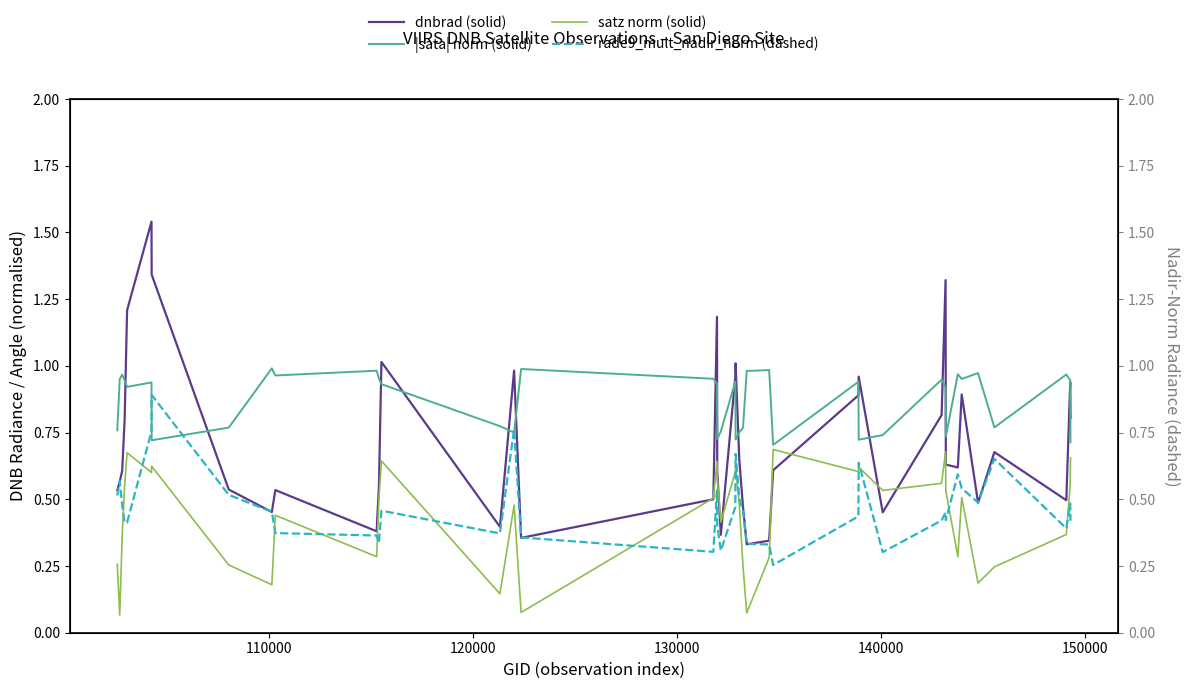

Count the rade9_mult_nadir_norm (dashed) values in the range 0 to 1.

40